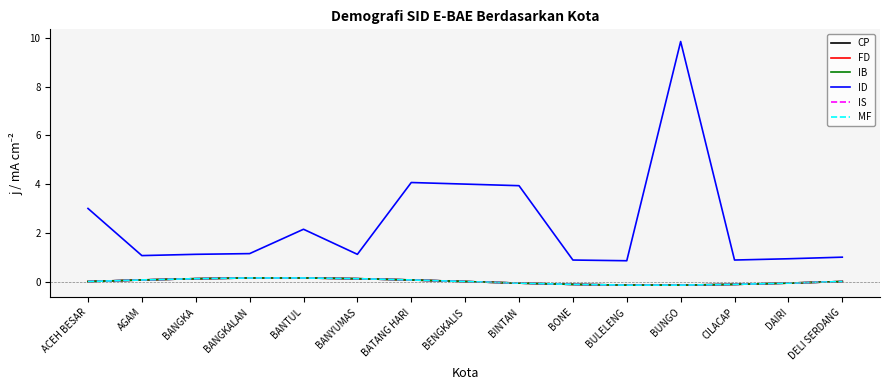

What is the average value of the ID series?

2.4